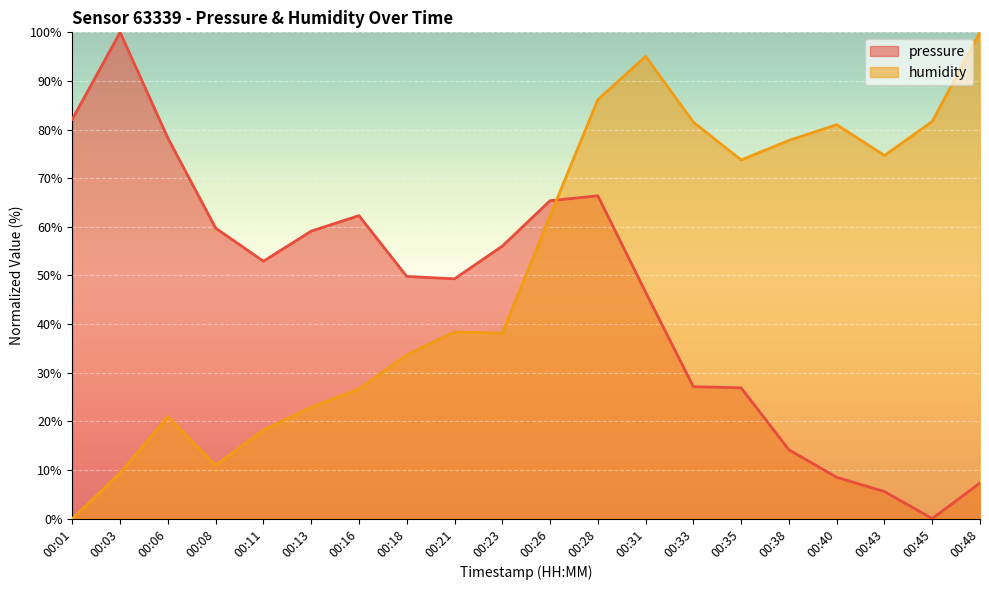

At which category does the chart reach its peak across all series?

00:03